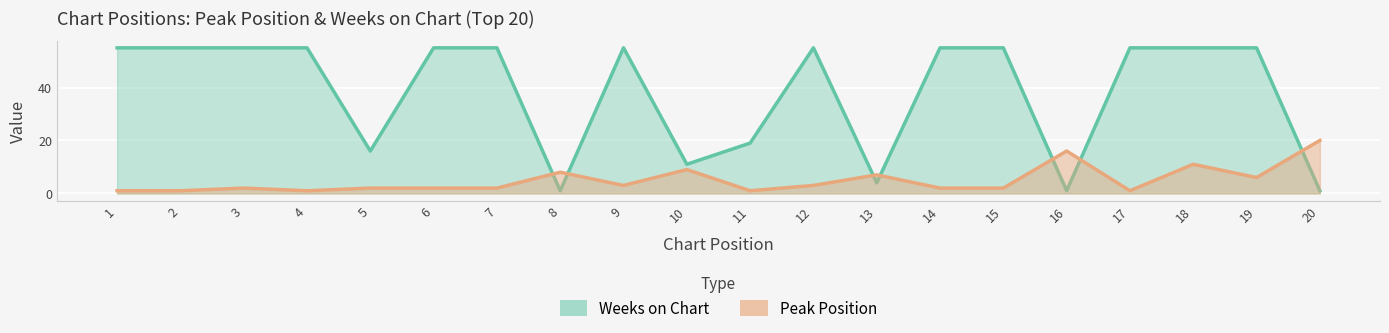

How many times do Weeks on Chart and Peak Position cross each other?

7